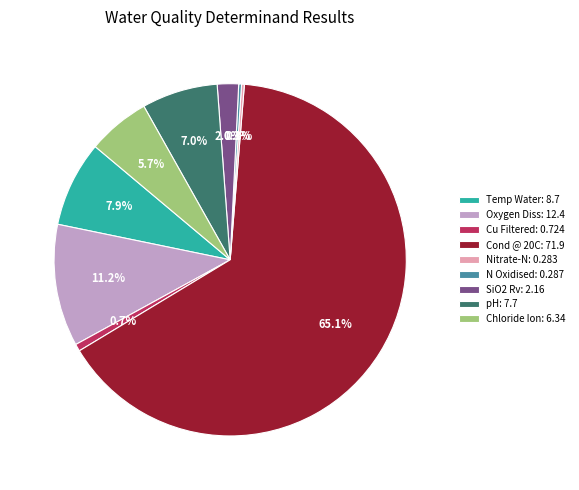

Between SiO2 Rv: 2.16 and Cu Filtered: 0.724, which is larger?

SiO2 Rv: 2.16